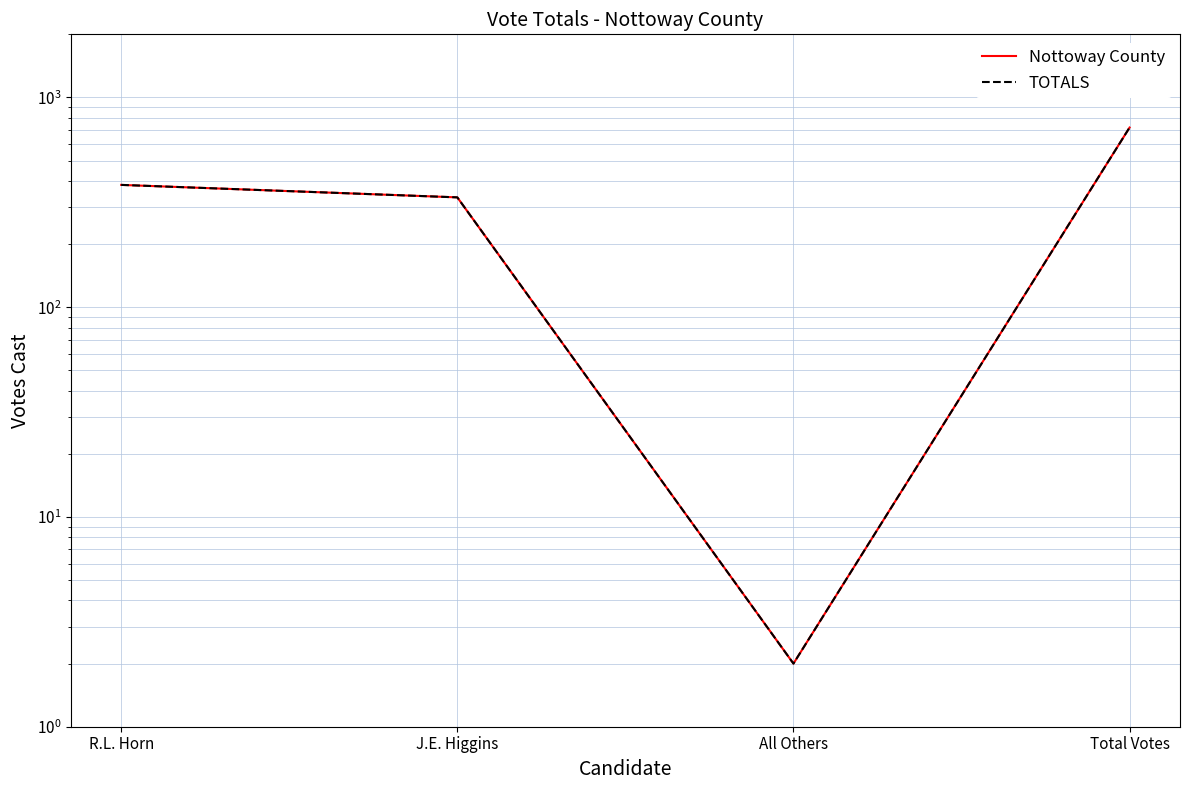

Rank the series by their maximum value, from highest to lowest.

Nottoway County, TOTALS